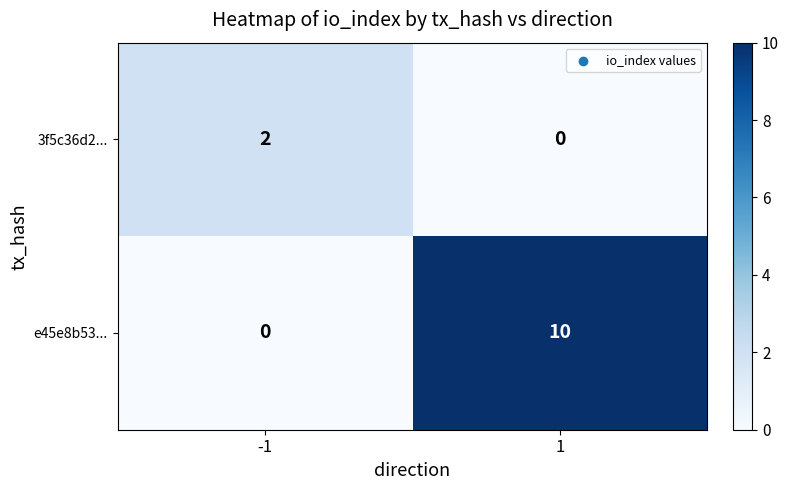

At which category is the sum across all series the highest?

1